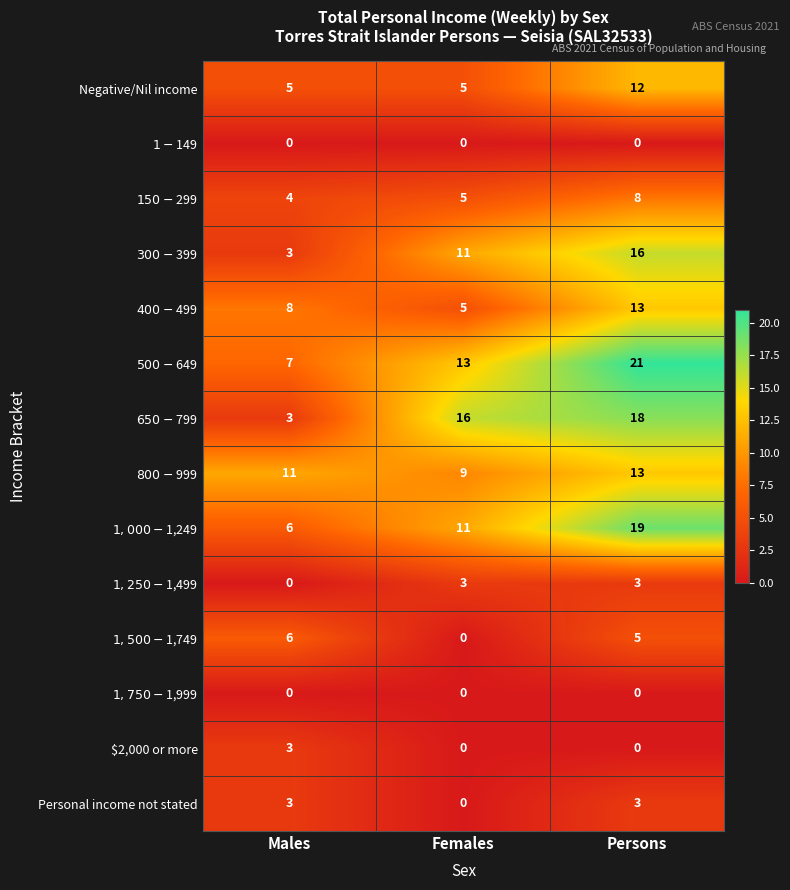

What is the maximum value shown in the chart?

21